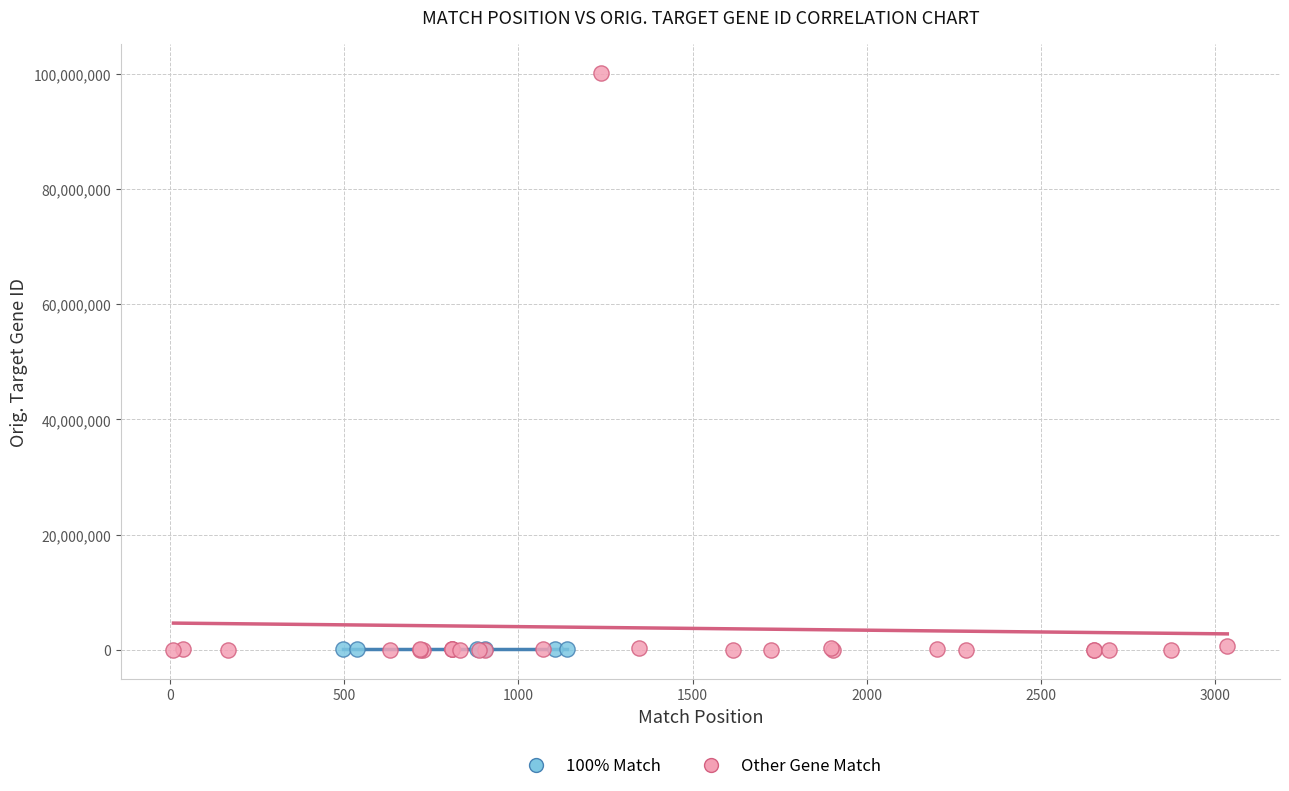

Which series reaches the maximum Y coordinate?

Other Gene Match